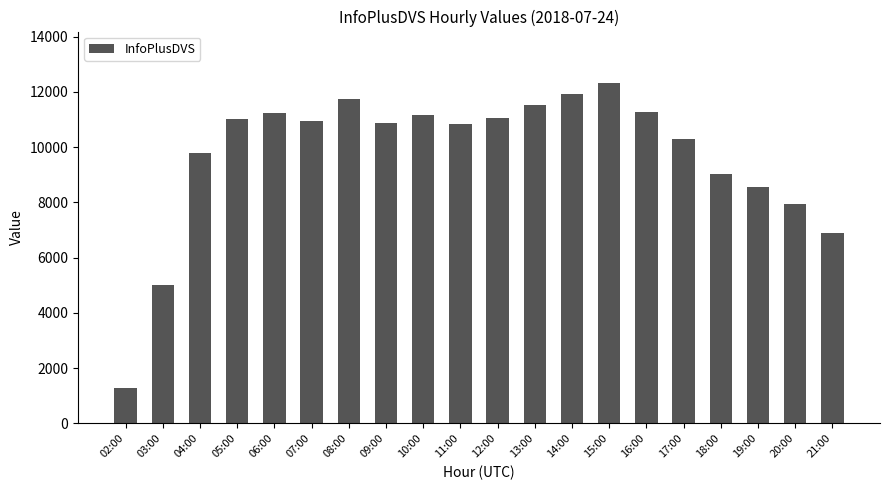

Which label corresponds to the largest value in the chart?

15:00